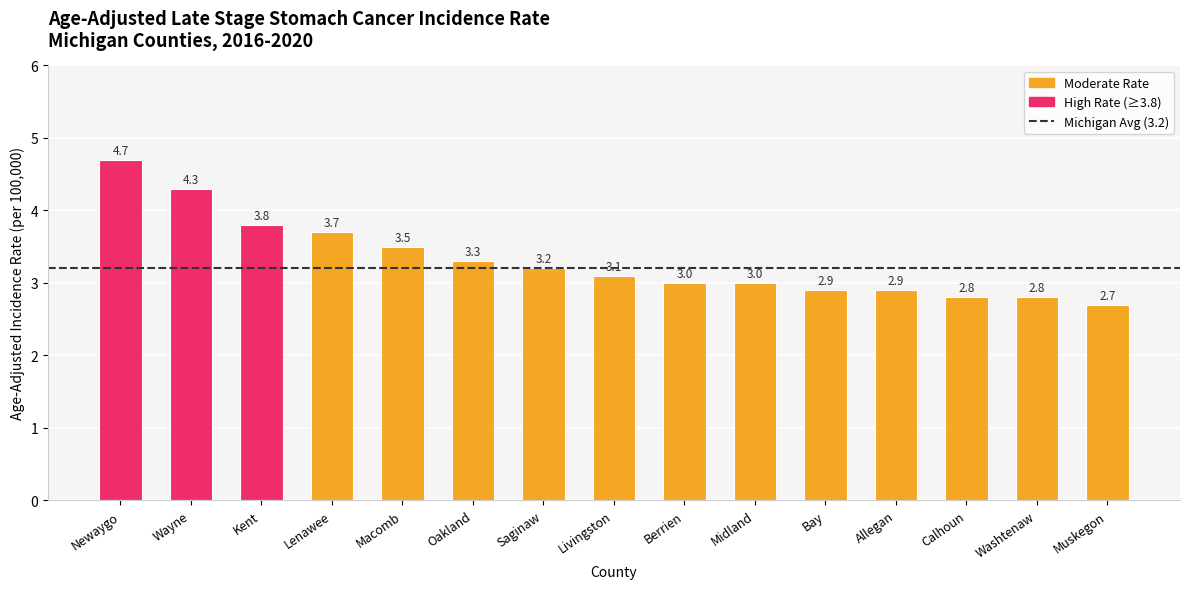

What value does the data have at Calhoun?

2.8